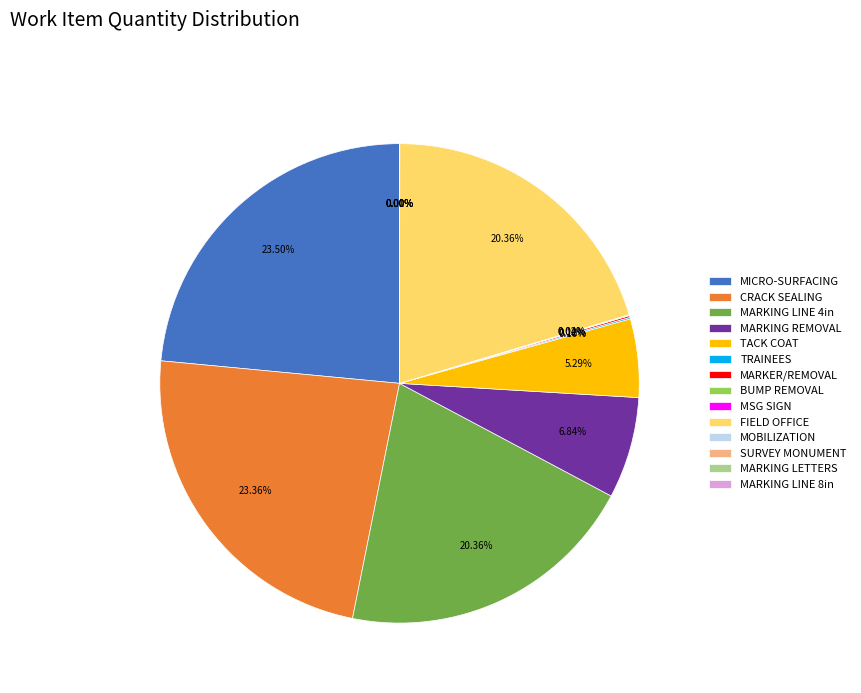

Between MARKING LINE 4in and MARKING REMOVAL, which is larger?

MARKING LINE 4in